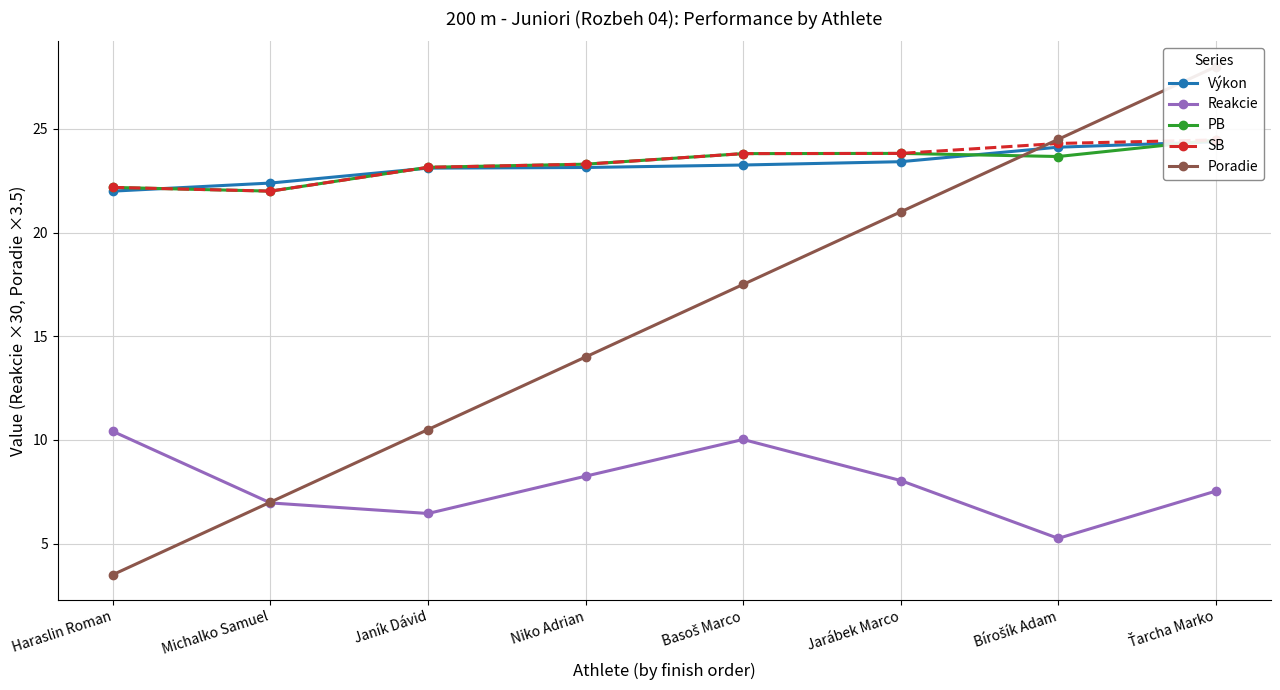

How many values in the Výkon series exceed 23?

6